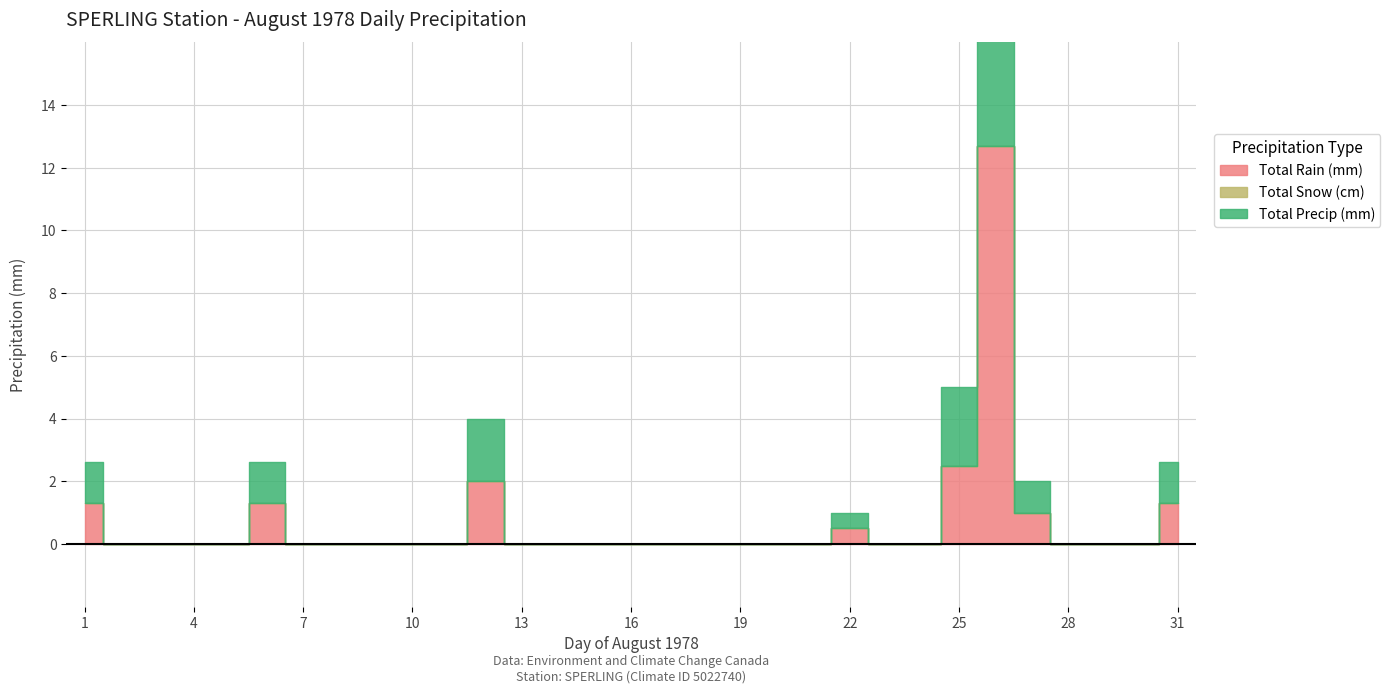

Is it true that Total Rain (mm) equals 0.0 at 3?

True